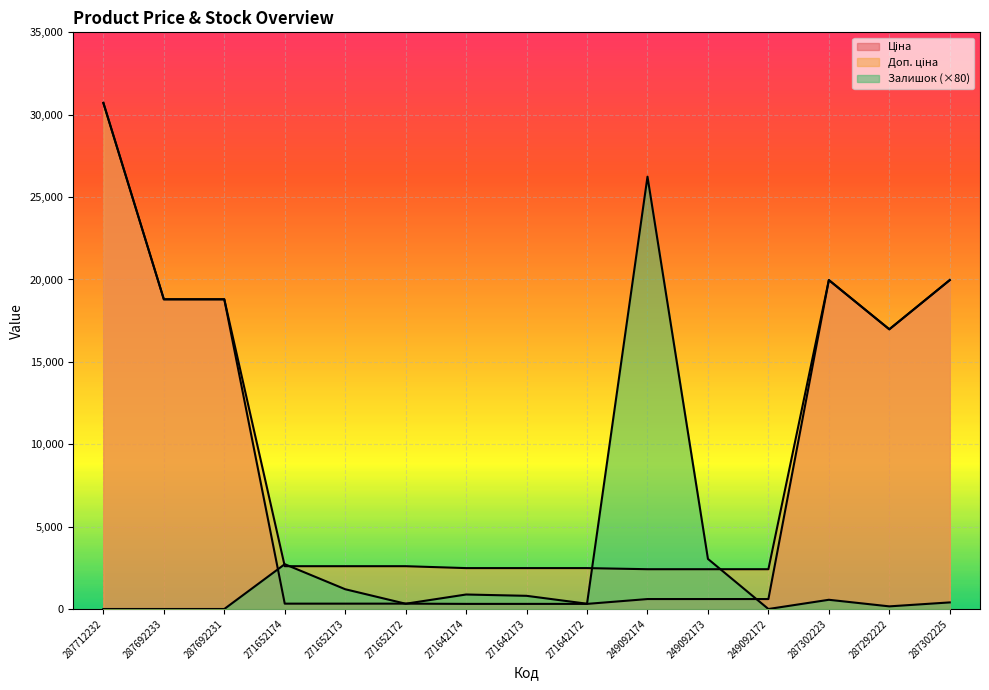

What is the label of the 13th point from the right?

287692231